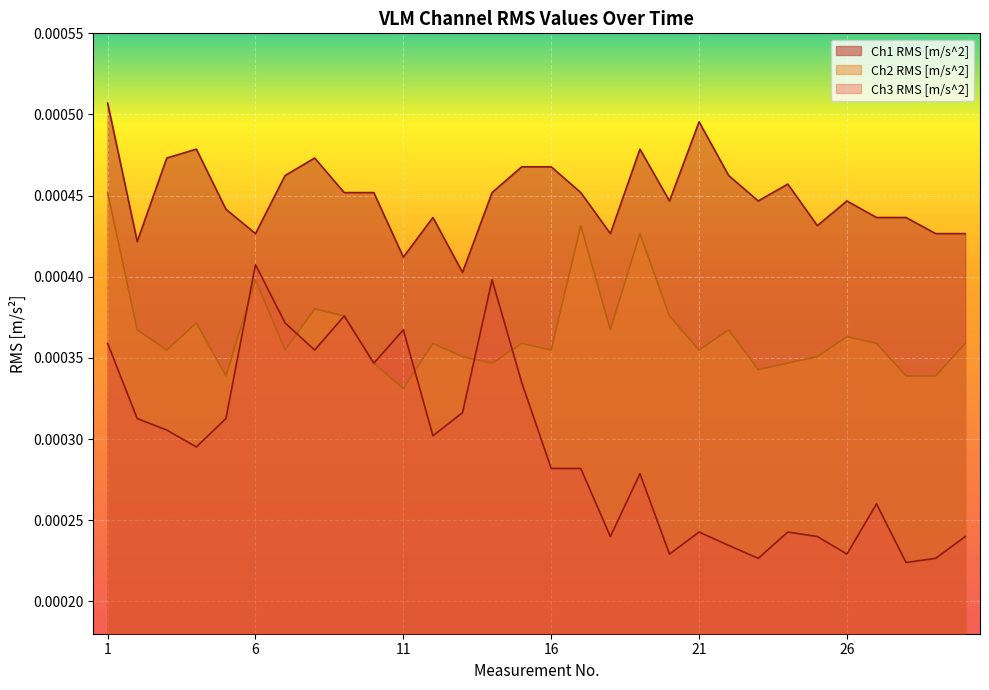

Between 8 and 9, which series saw the biggest shift?

Ch1 RMS [m/s^2]